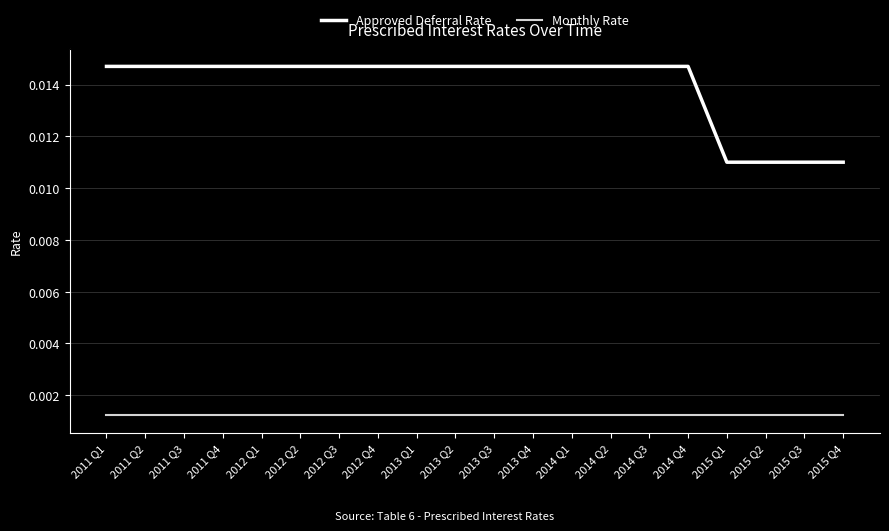

Rank the series at 2011 Q4 from highest to lowest value.

Approved Deferral Rate, Monthly Rate